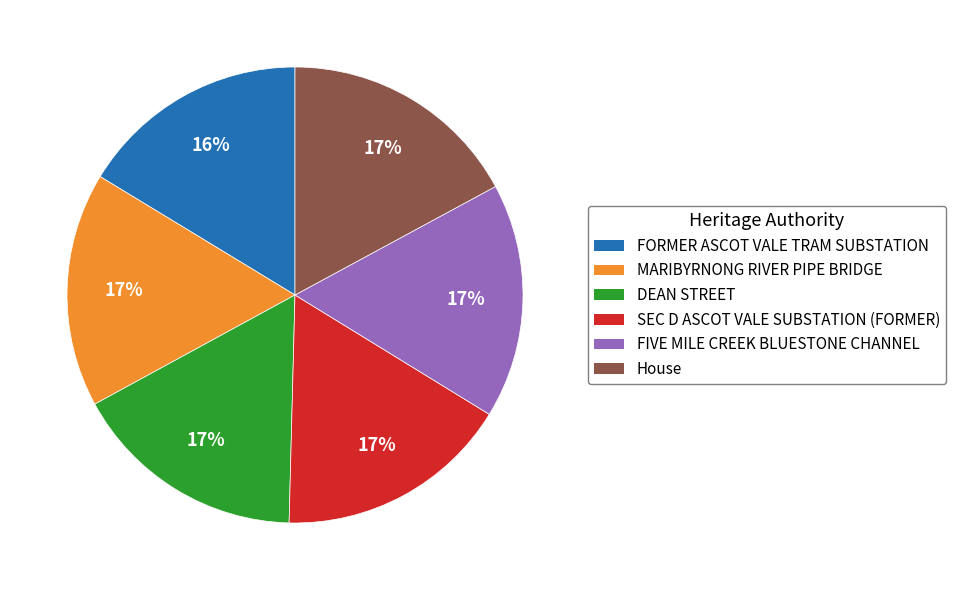

The SEC D ASCOT VALE SUBSTATION (FORMER) slice represents 5% of the pie. True or false?

False